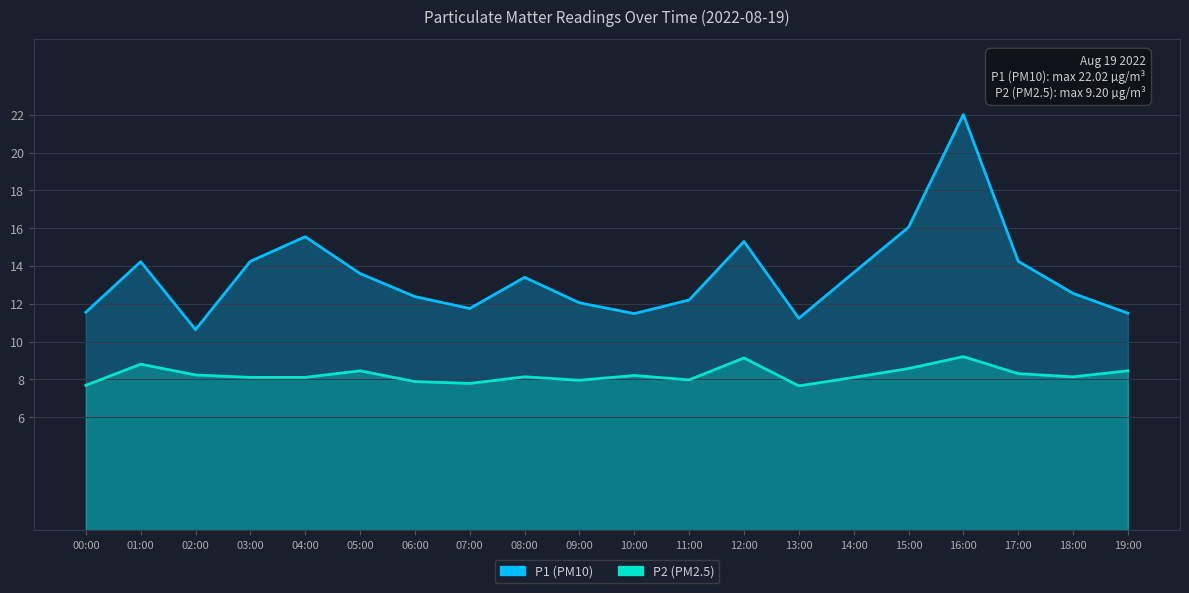

Reading left to right, transcribe all the data shown in this chart.

P1: 00:00=11.6	01:00=14.2	02:00=10.6	03:00=14.2	04:00=15.6	05:00=13.6	06:00=12.4	07:00=11.8	08:00=13.4	09:00=12.1	10:00=11.5	11:00=12.2	12:00=15.3	13:00=11.2	14:00=13.7	15:00=16.1	16:00=22.0	17:00=14.2	18:00=12.6	19:00=11.5
P2: 00:00=7.7	01:00=8.8	02:00=8.2	03:00=8.1	04:00=8.1	05:00=8.4	06:00=7.9	07:00=7.8	08:00=8.1	09:00=8.0	10:00=8.2	11:00=8.0	12:00=9.1	13:00=7.7	14:00=8.1	15:00=8.6	16:00=9.2	17:00=8.3	18:00=8.1	19:00=8.4